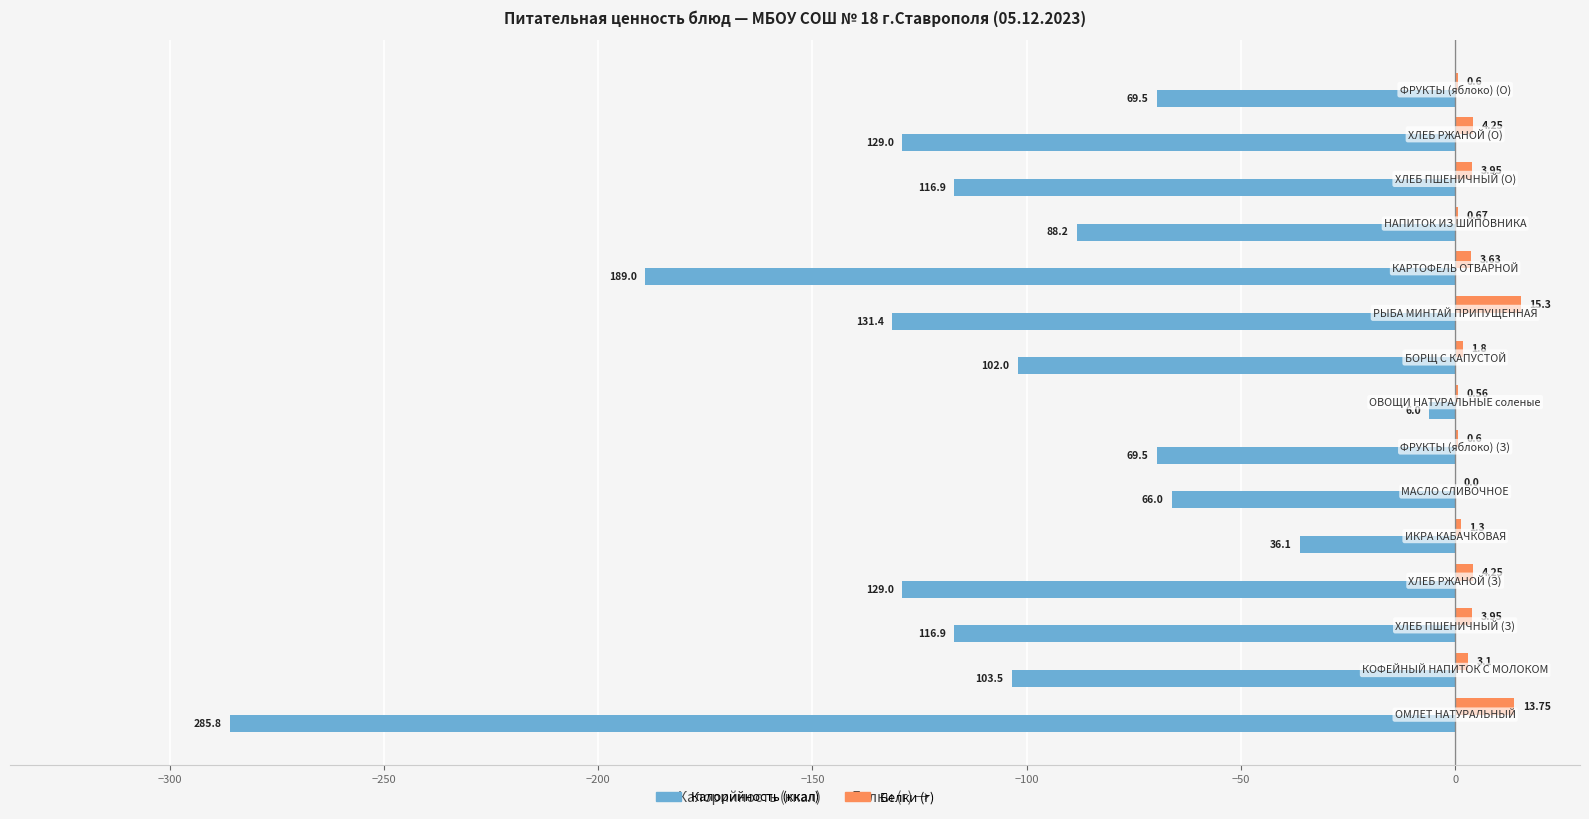

Count the number of categories in the chart.

15